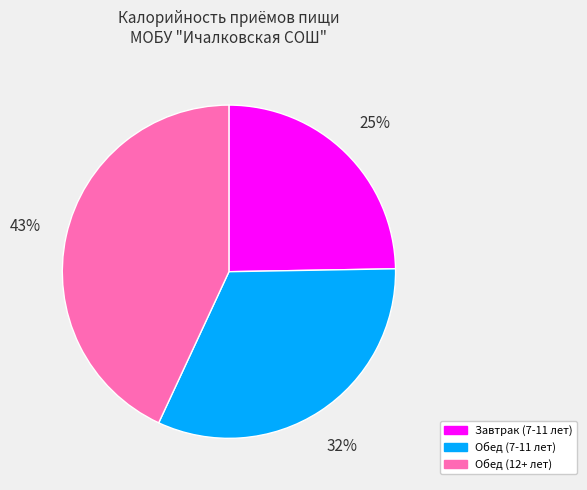

The Обед (7-11 лет) slice represents 32% of the pie. True or false?

True